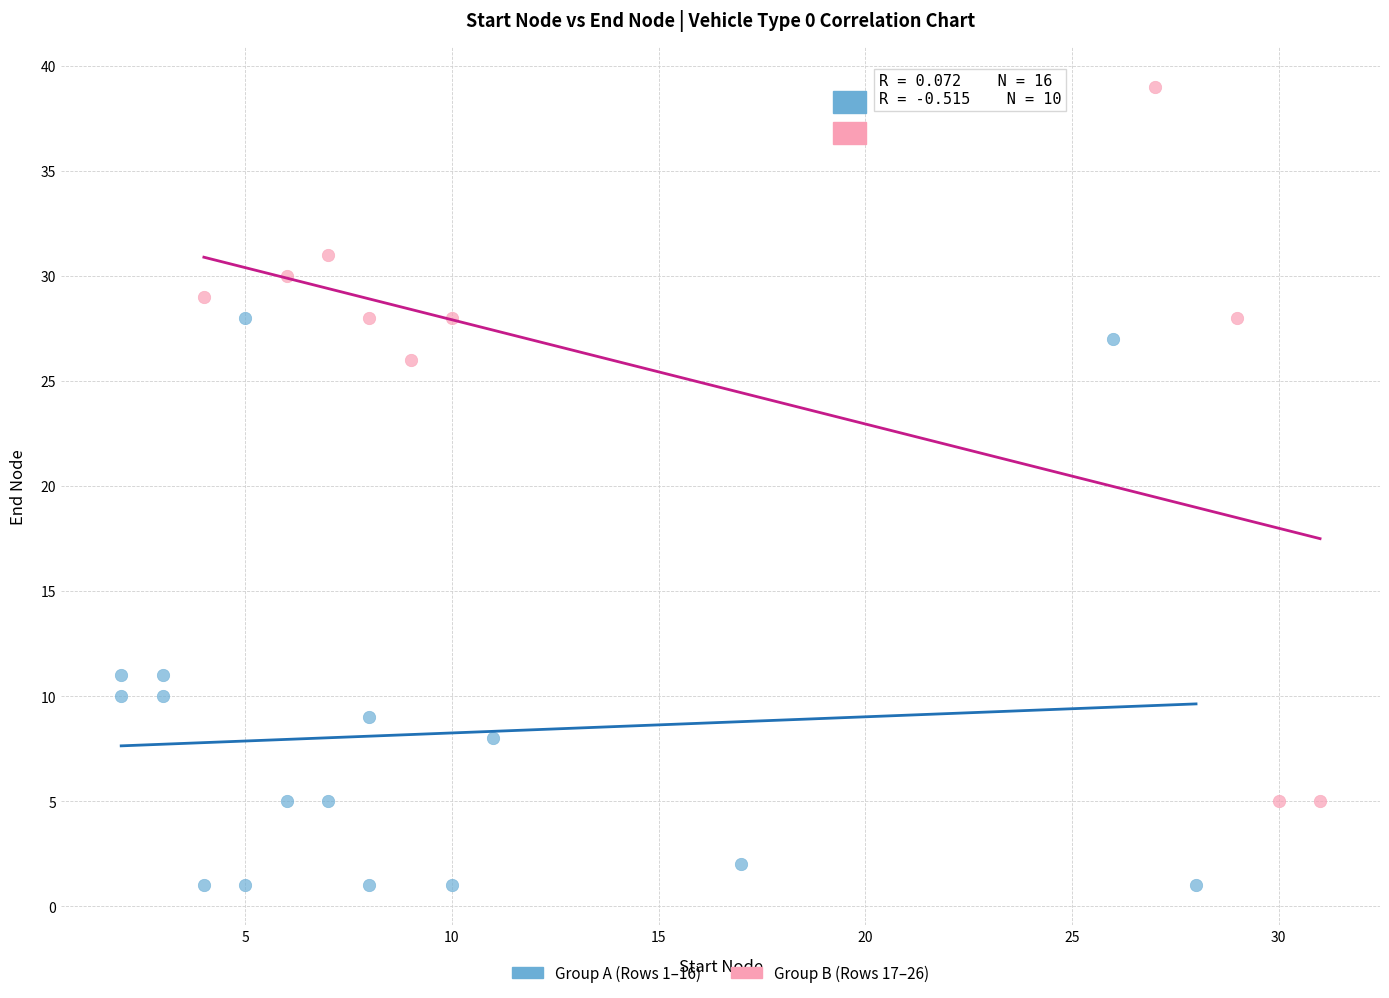

Which series contains the highest Y value?

Group B (Rows 17–26)